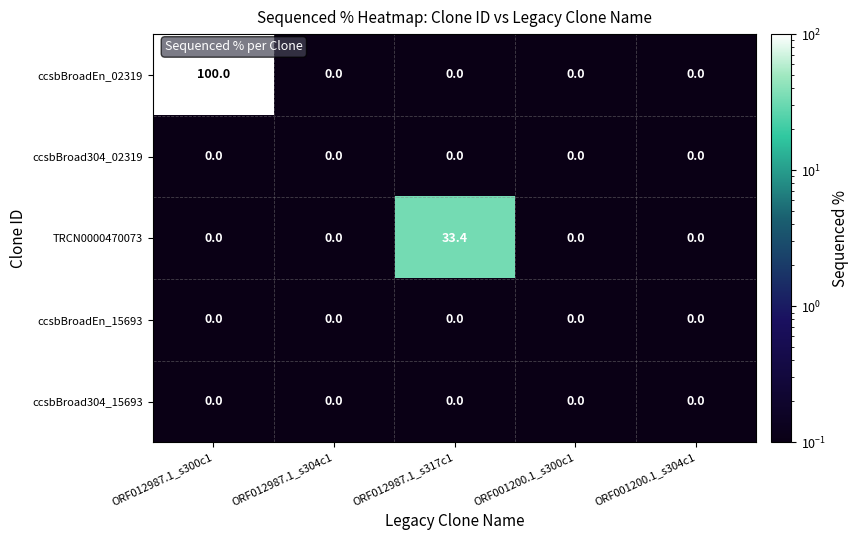

True or false: TRCN0000470073 has a value of 10.9 at ORF001200.1_s300c1.

False